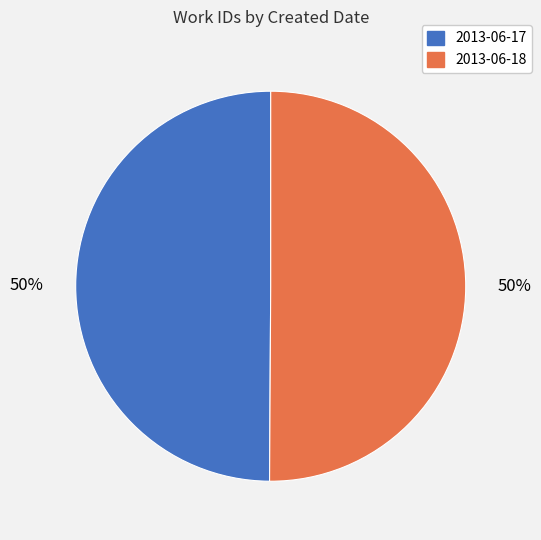

Is the sum of 2013-06-17 and 2013-06-18 greater than half?

Yes